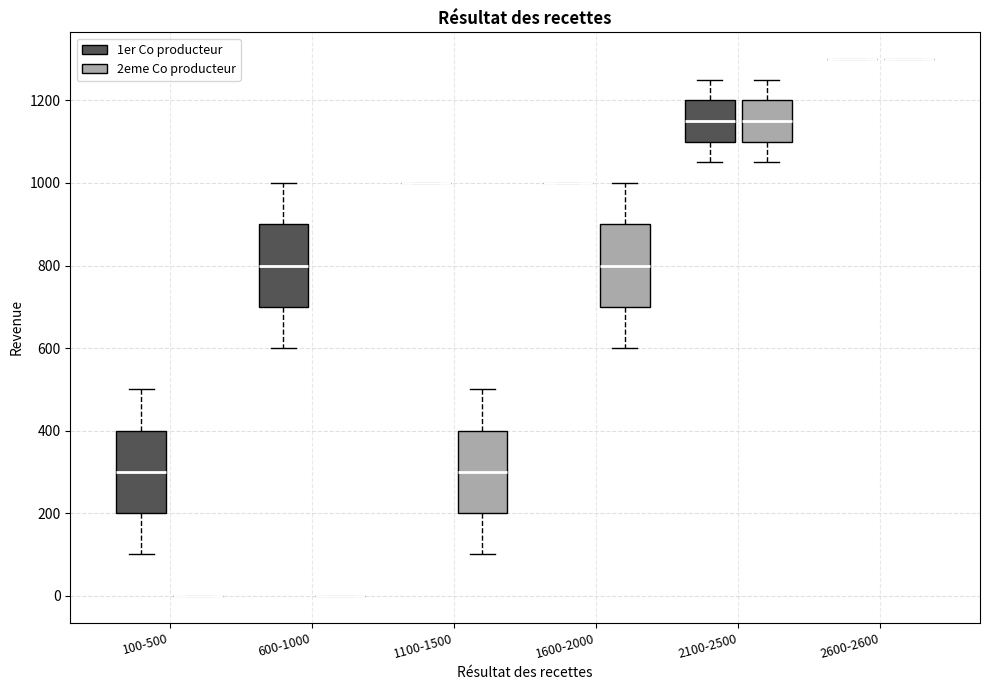

Reading left to right, read every box against the y-axis: the position of its median line, the range the box covers, and the ends of its whiskers. The values are not printed on the chart, so give them approximately, as read against the axis.

100-500 (1er Co producteur): median 300, box 200 to 400, whiskers 100 to 500
100-500 (2eme Co producteur): box collapsed to a line at 0, whiskers 0 to 0
600-1000 (1er Co producteur): median 800, box 700 to 900, whiskers 600 to 1000
600-1000 (2eme Co producteur): box collapsed to a line at 0, whiskers 0 to 0
1100-1500 (1er Co producteur): box collapsed to a line at 1000, whiskers 1000 to 1000
1100-1500 (2eme Co producteur): median 300, box 200 to 400, whiskers 100 to 500
1600-2000 (1er Co producteur): box collapsed to a line at 1000, whiskers 1000 to 1000
1600-2000 (2eme Co producteur): median 800, box 700 to 900, whiskers 600 to 1000
2100-2500 (1er Co producteur): median 1160, box 1100 to 1200, whiskers 1060 to 1260
2100-2500 (2eme Co producteur): median 1160, box 1100 to 1200, whiskers 1060 to 1260
2600-2600 (1er Co producteur): box collapsed to a line at 1300, whiskers 1300 to 1300
2600-2600 (2eme Co producteur): box collapsed to a line at 1300, whiskers 1300 to 1300